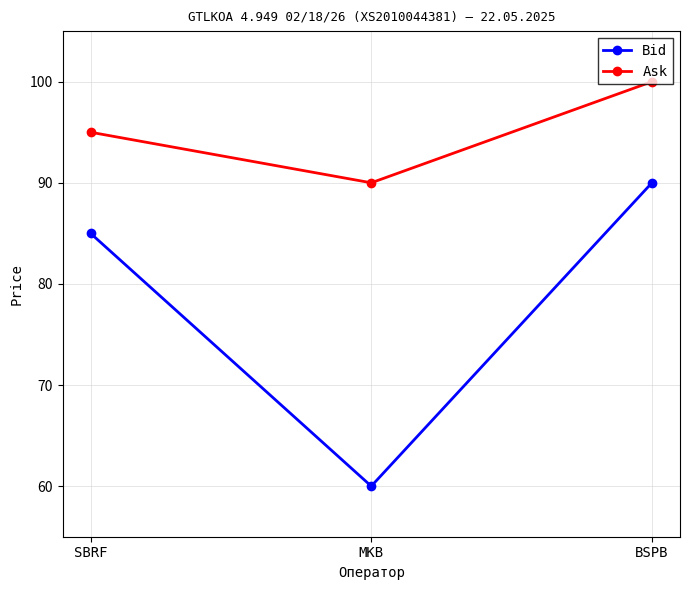

How many data points in Bid are less than 85?

1